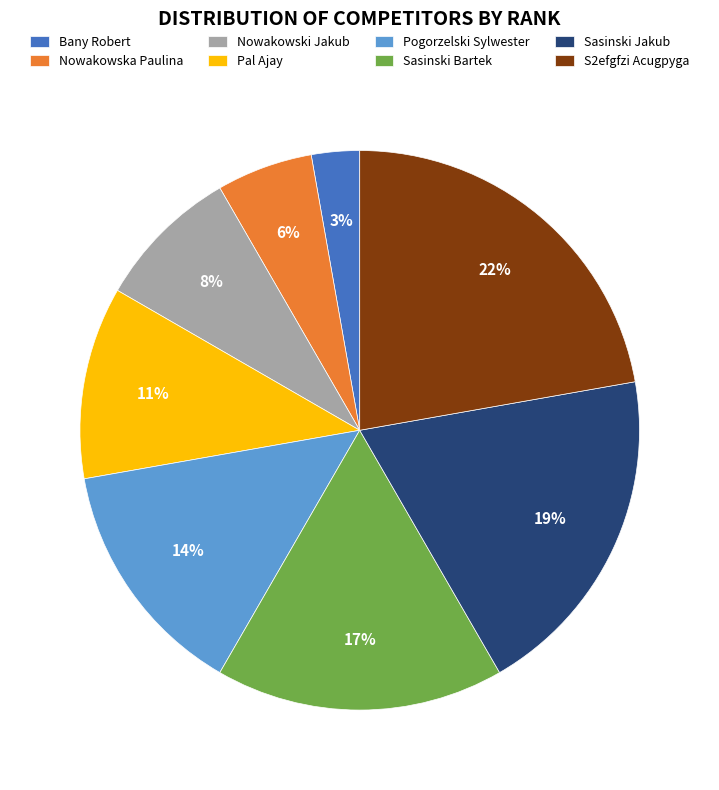

Count the number of slices in the pie.

8